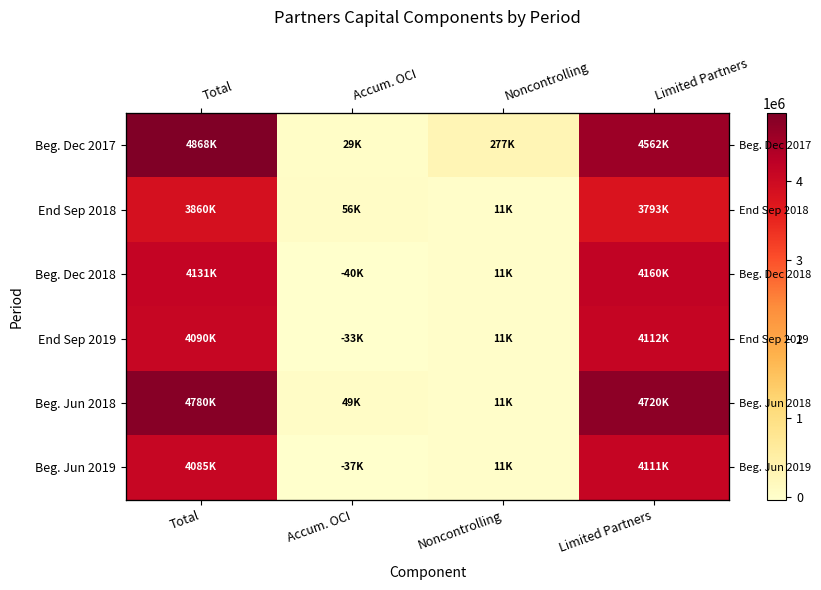

How many data points in End Sep 2019 are above 4090336?

1